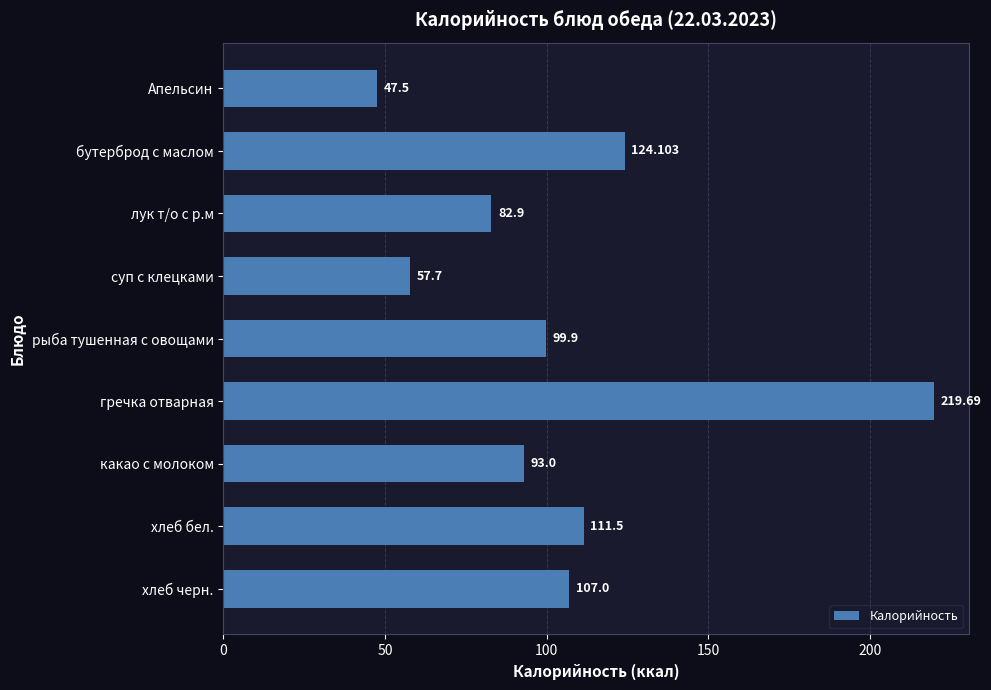

Between бутерброд с маслом and какао с молоком, which is larger?

бутерброд с маслом